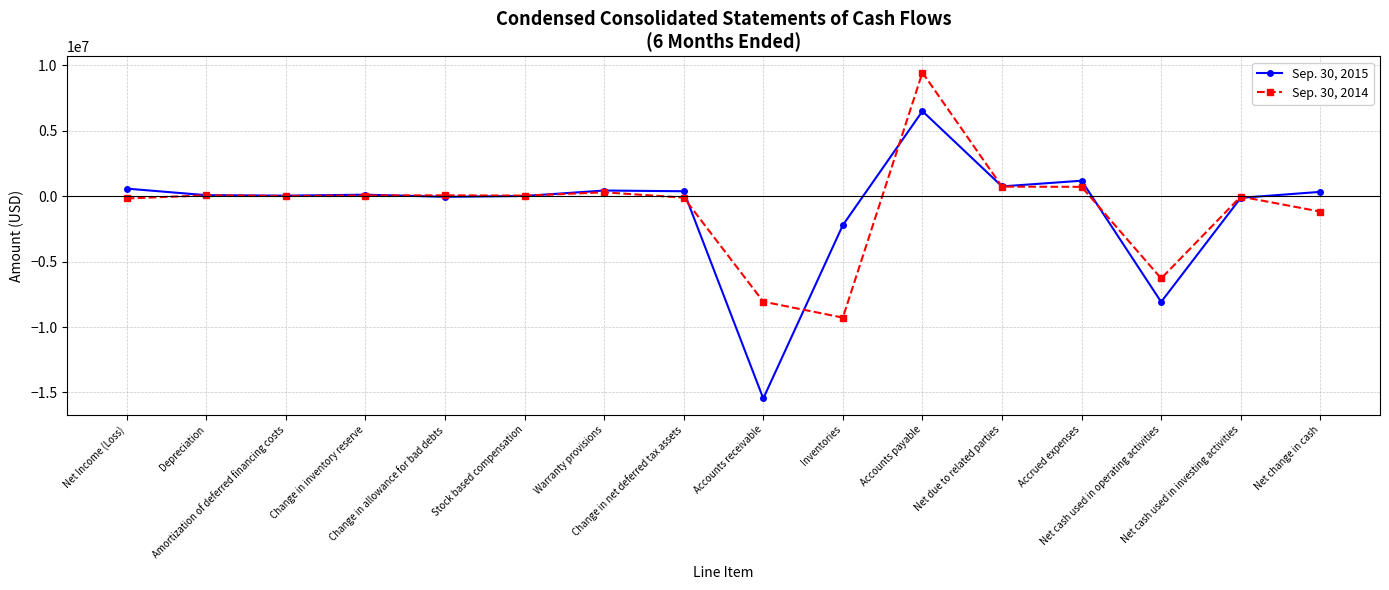

At which label does Sep. 30, 2014 first exceed 42103?

Depreciation